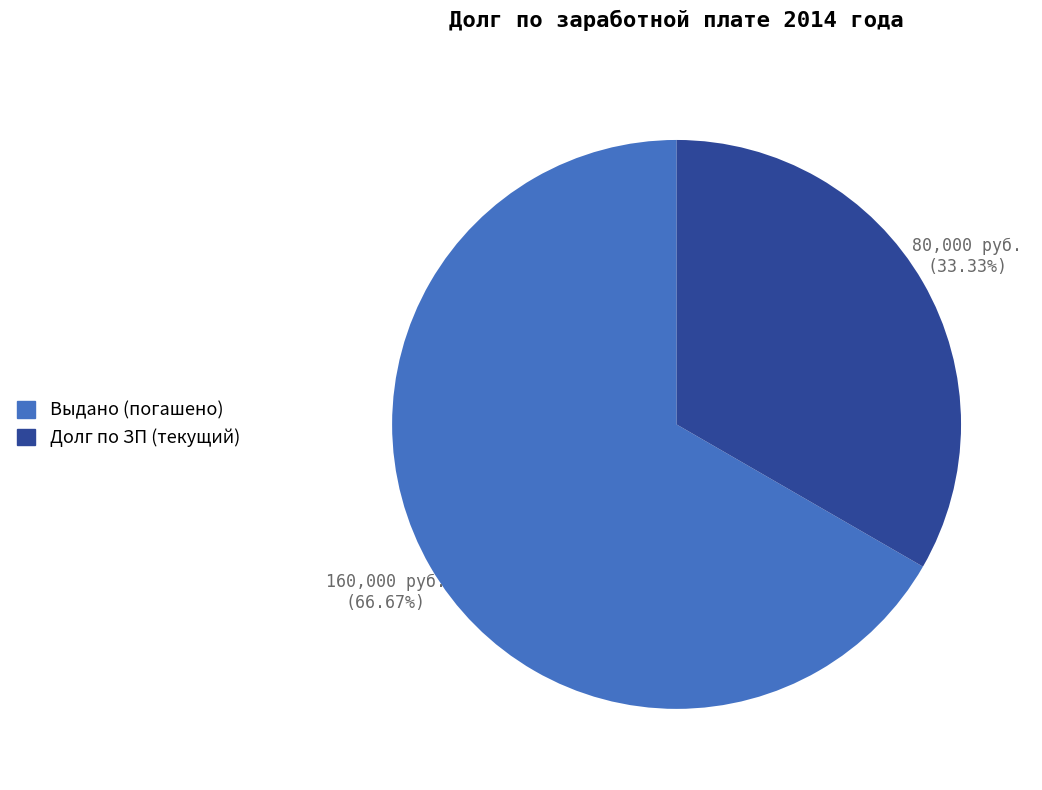

Is there a majority slice in this chart?

Yes